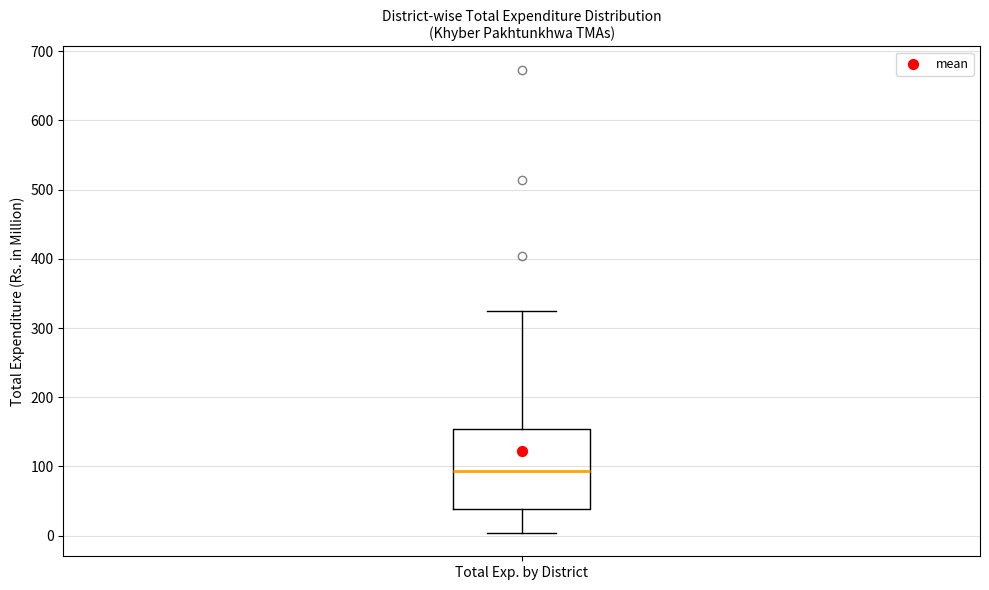

Where is the upper edge of the box for Total Exp. by District on the y-axis? The values are not printed on the chart, so give them approximately, as read against the axis.

150